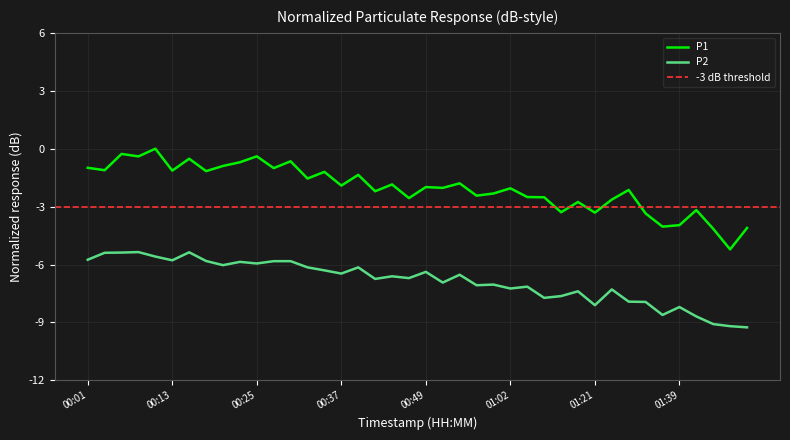

Between 01:44 and 00:47, which is larger?

00:47